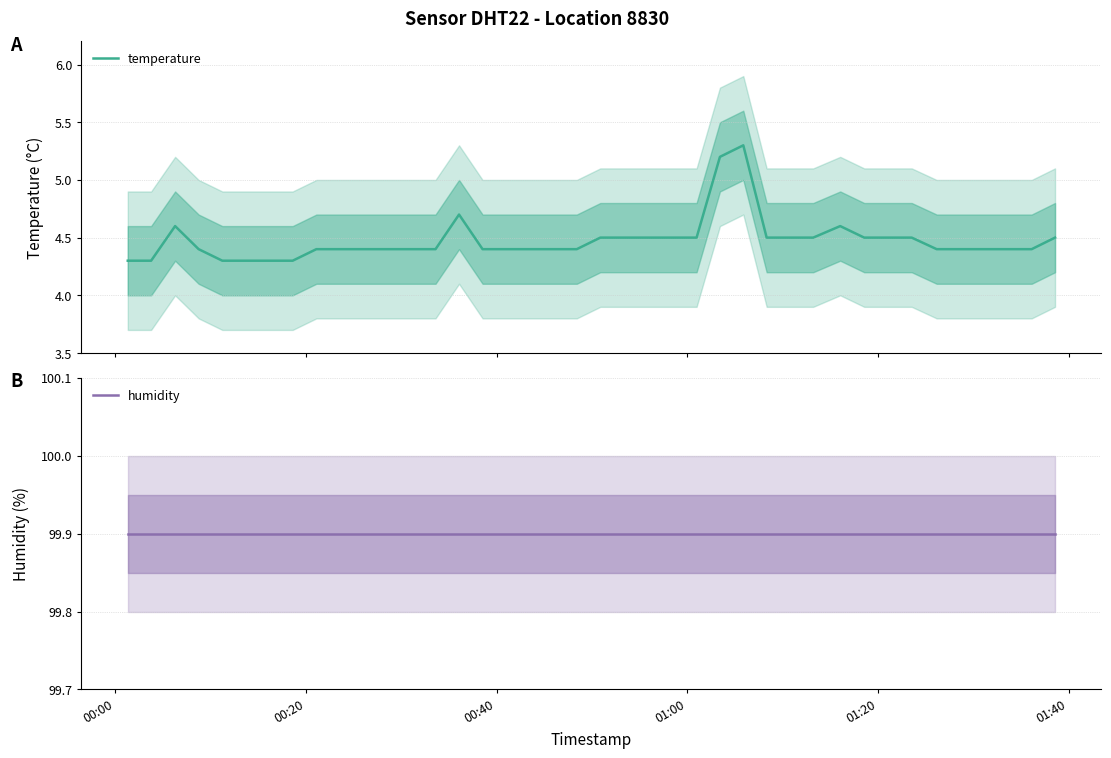

What is the highest value of the temperature series?

5.3